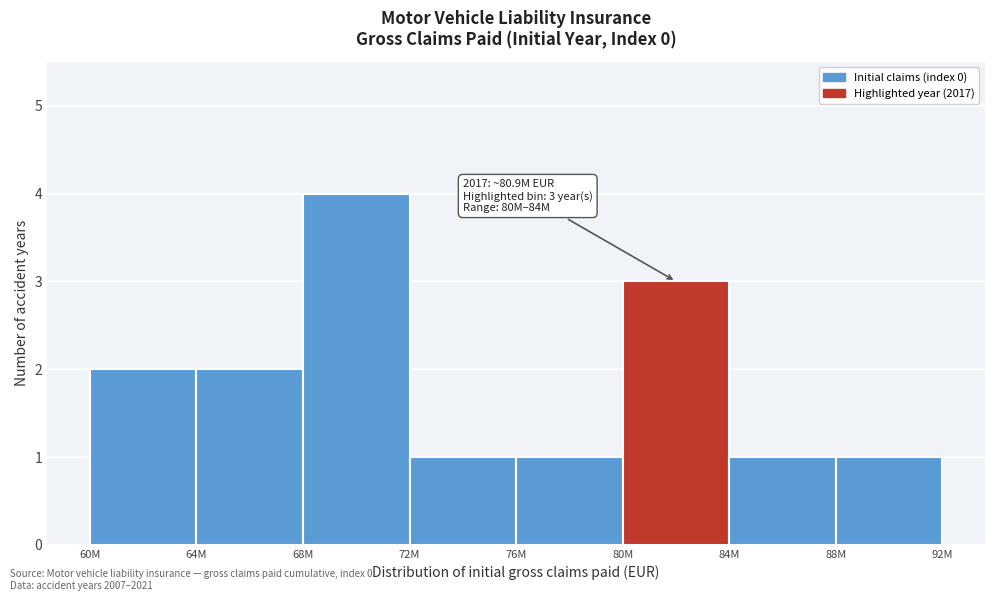

Reading left to right, what are all the values shown in this chart?

60M=2	64M=2	68M=4	72M=1	76M=1	80M=3	84M=1	88M=1